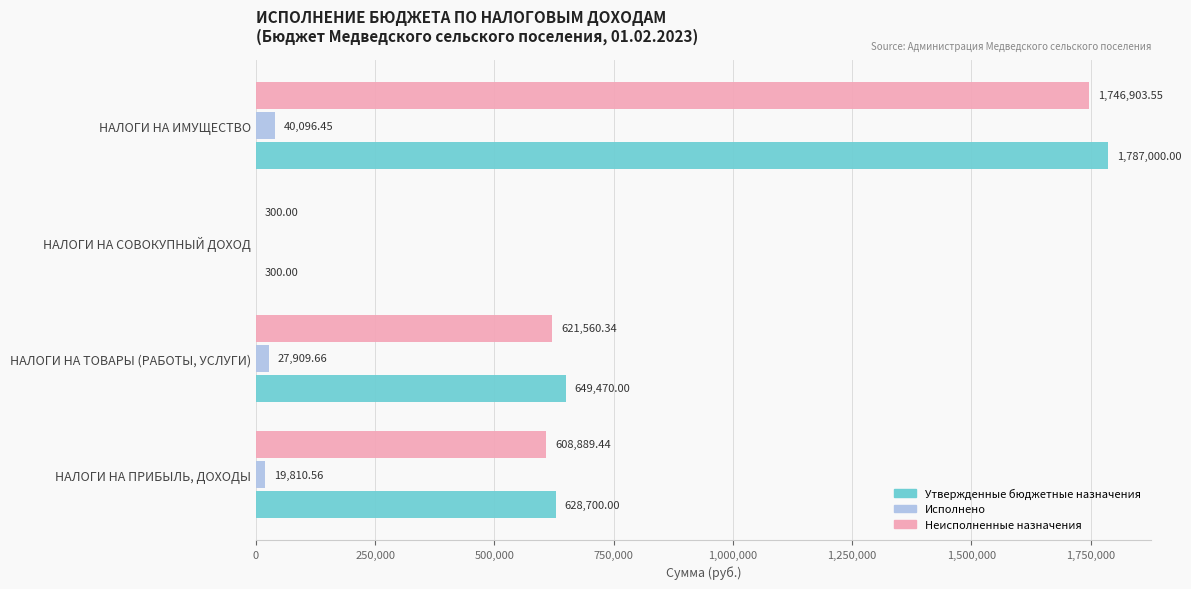

What is the sum of the Неисполненные назначения values at НАЛОГИ НА ТОВАРЫ (РАБОТЫ, УСЛУГИ) and НАЛОГИ НА СОВОКУПНЫЙ ДОХОД?

621860.3